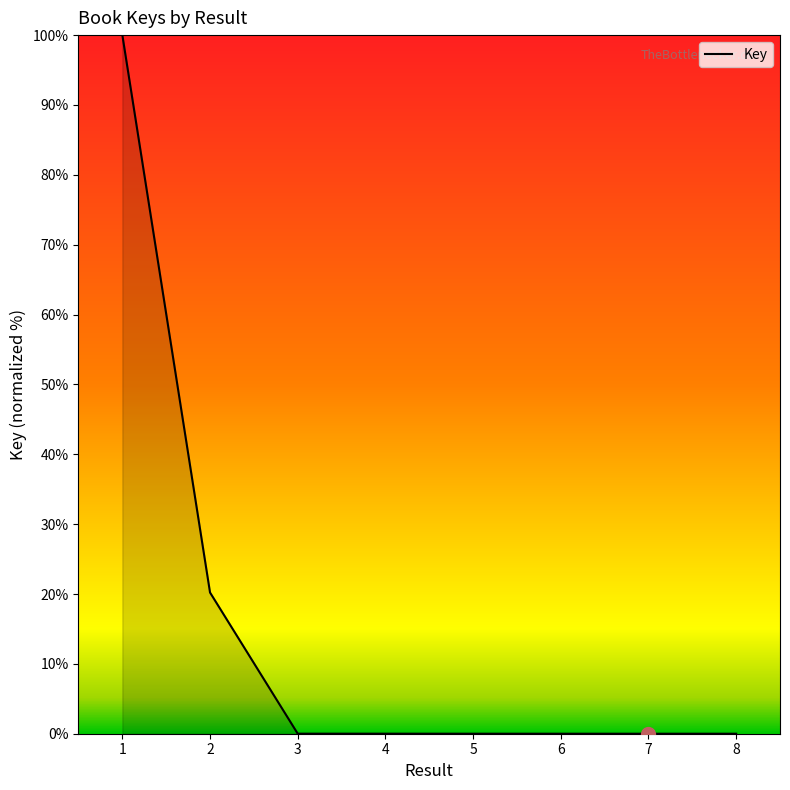

Does the chart have visible grid lines?

No